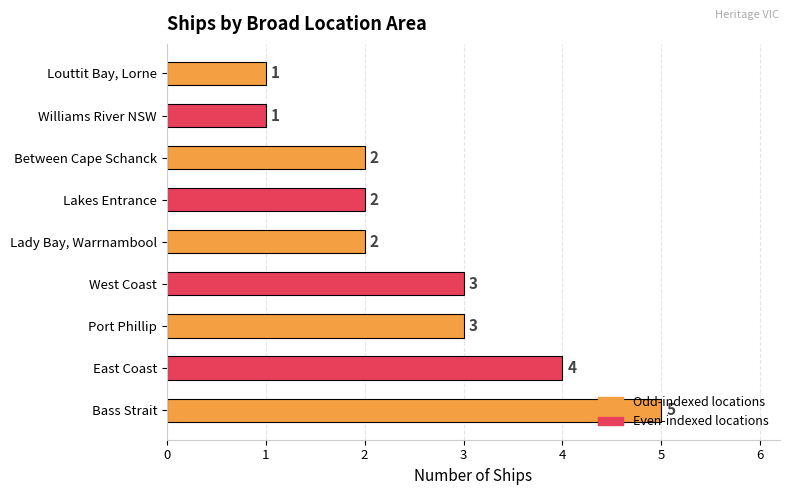

Is it true that the value at Port Phillip is 3?

True